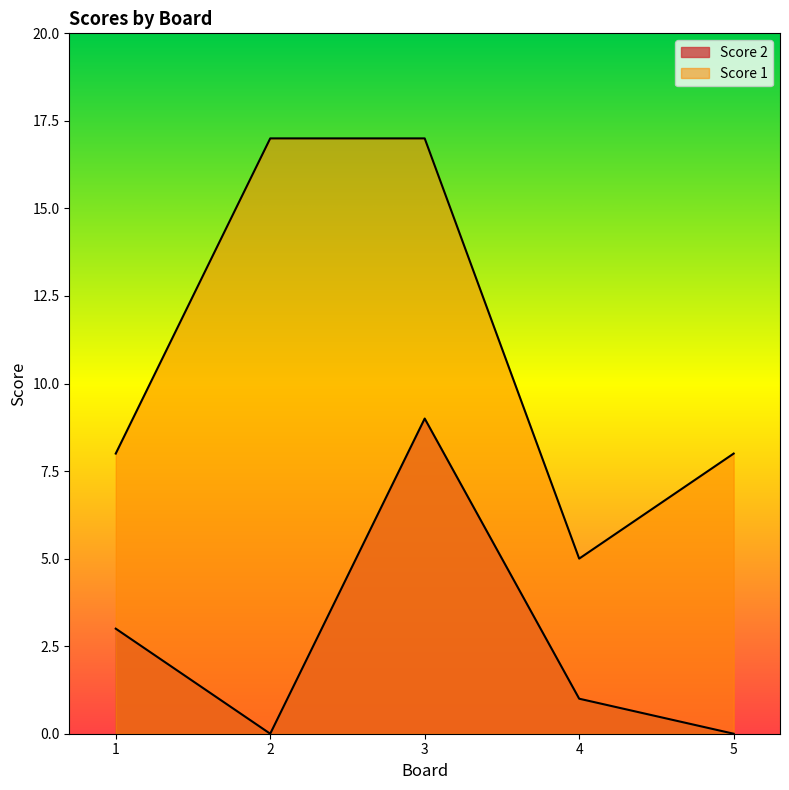

List the series in order of their peak value, highest first.

Score 1, Score 2